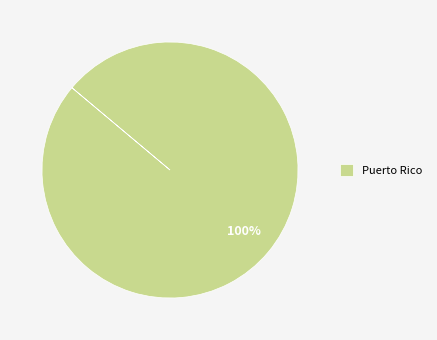

To the nearest percent, what percentage of the pie is Puerto Rico?

100%